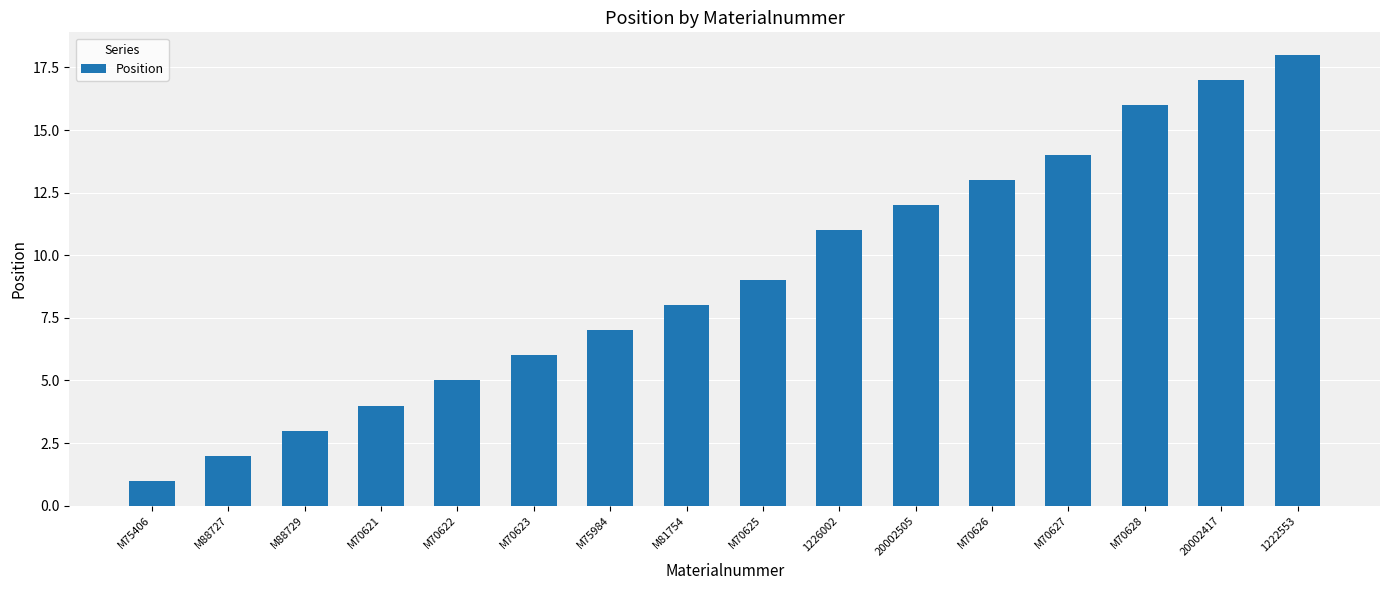

Reading left to right, transcribe all the data shown in this chart.

M75406=1	M88727=2	M88729=3	M70621=4	M70622=5	M70623=6	M75984=7	M81754=8	M70625=9	1226002=11	20002505=12	M70626=13	M70627=14	M70628=16	20002417=17	1222553=18